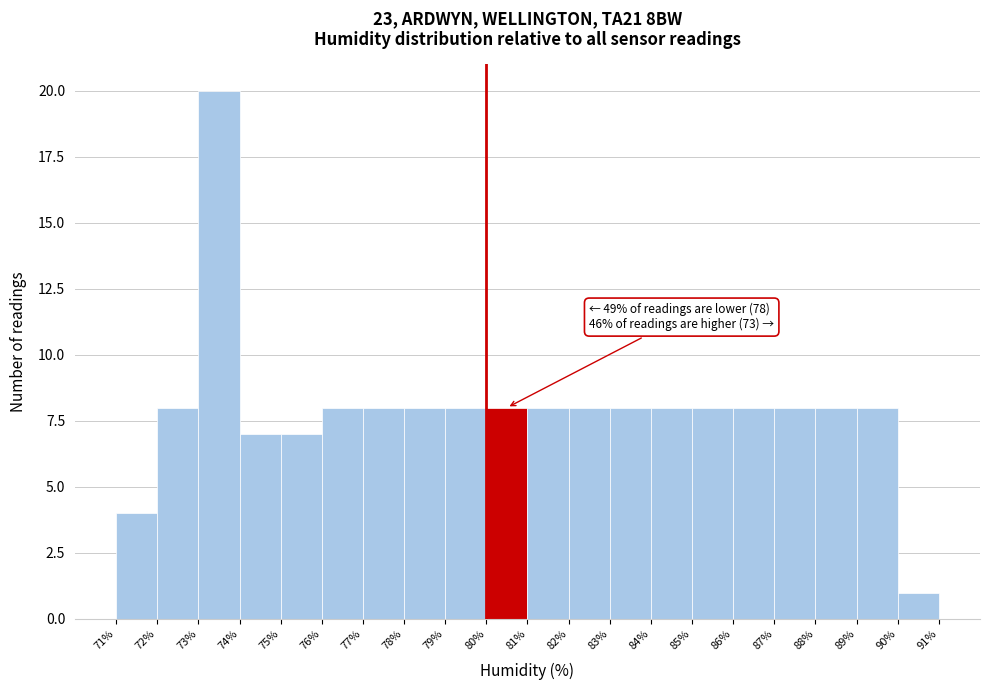

Which range on the x-axis has the tallest bar?

73% to 74%